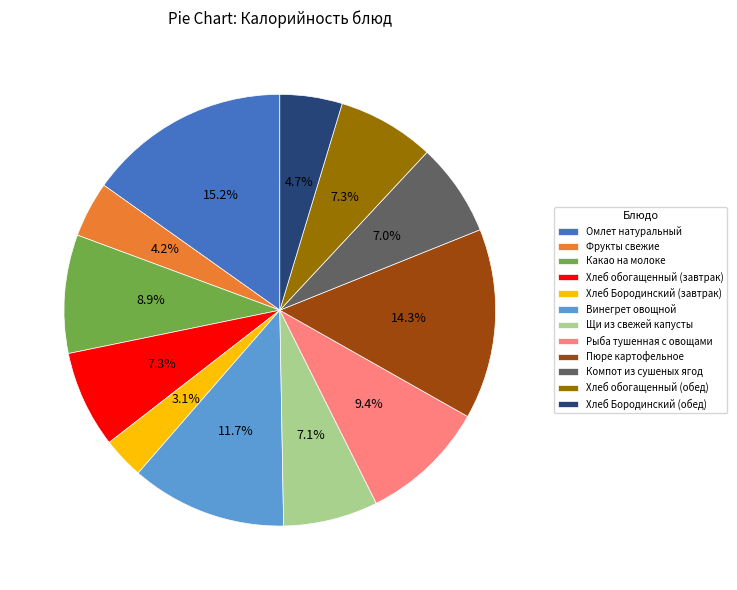

What is the total percentage of Щи из свежей капусты and Хлеб Бородинский (завтрак)?

10.2%